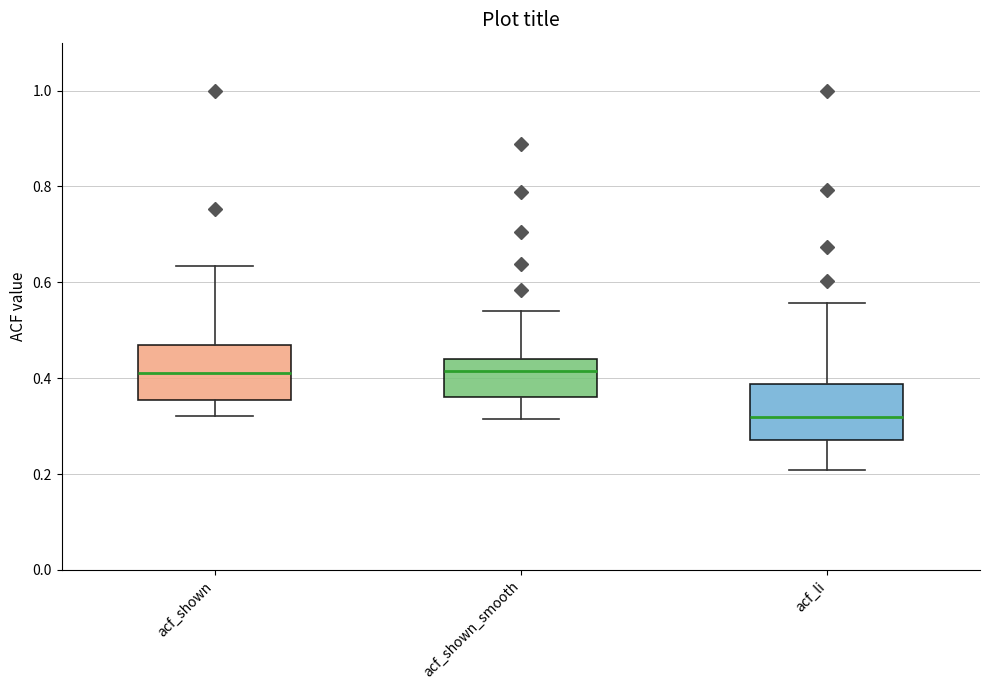

Reading left to right, read every box against the y-axis: the position of its median line, the range the box covers, and the ends of its whiskers. The values are not printed on the chart, so give them approximately, as read against the axis.

acf_shown: median 0.42, box 0.36 to 0.46, whiskers 0.32 to 0.64
acf_shown_smooth: median 0.42, box 0.36 to 0.44, whiskers 0.32 to 0.54
acf_li: median 0.32, box 0.28 to 0.38, whiskers 0.20 to 0.56